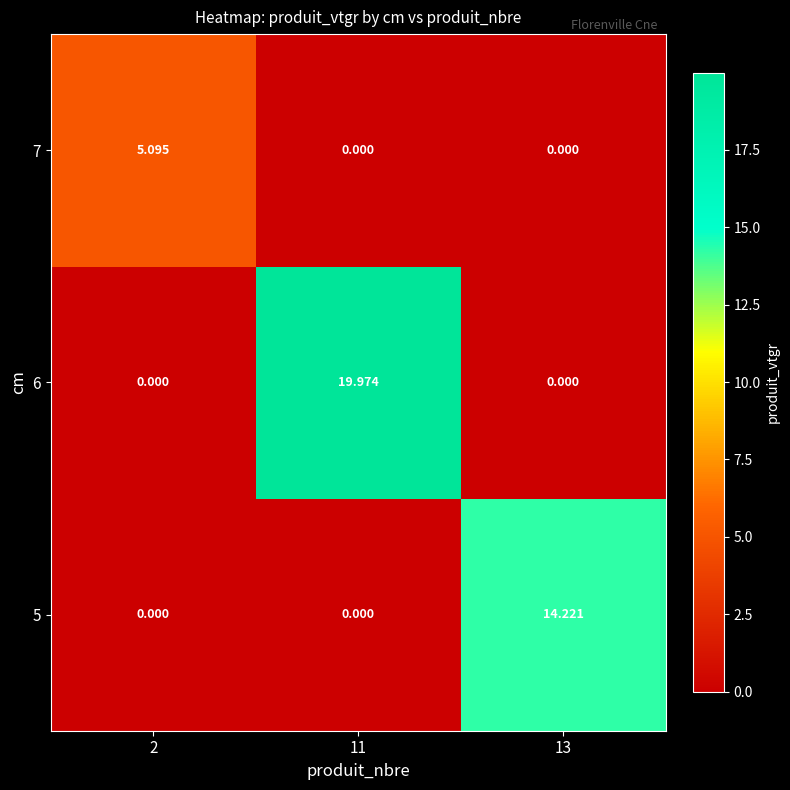

How many categories are shown in the chart?

3